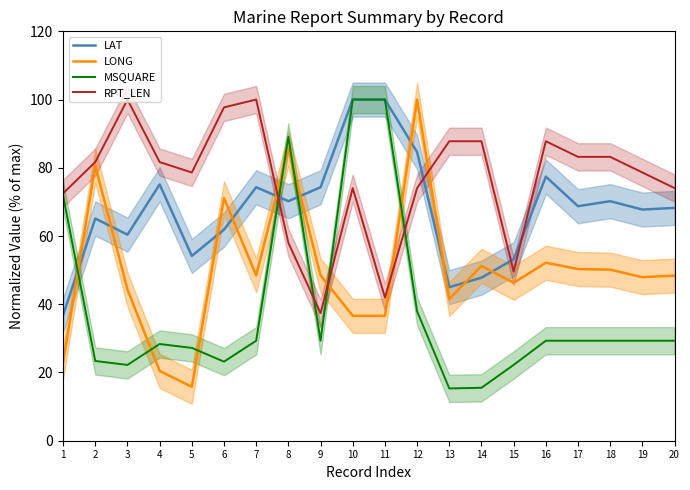

At which category does MSQUARE reach its first local peak?

4